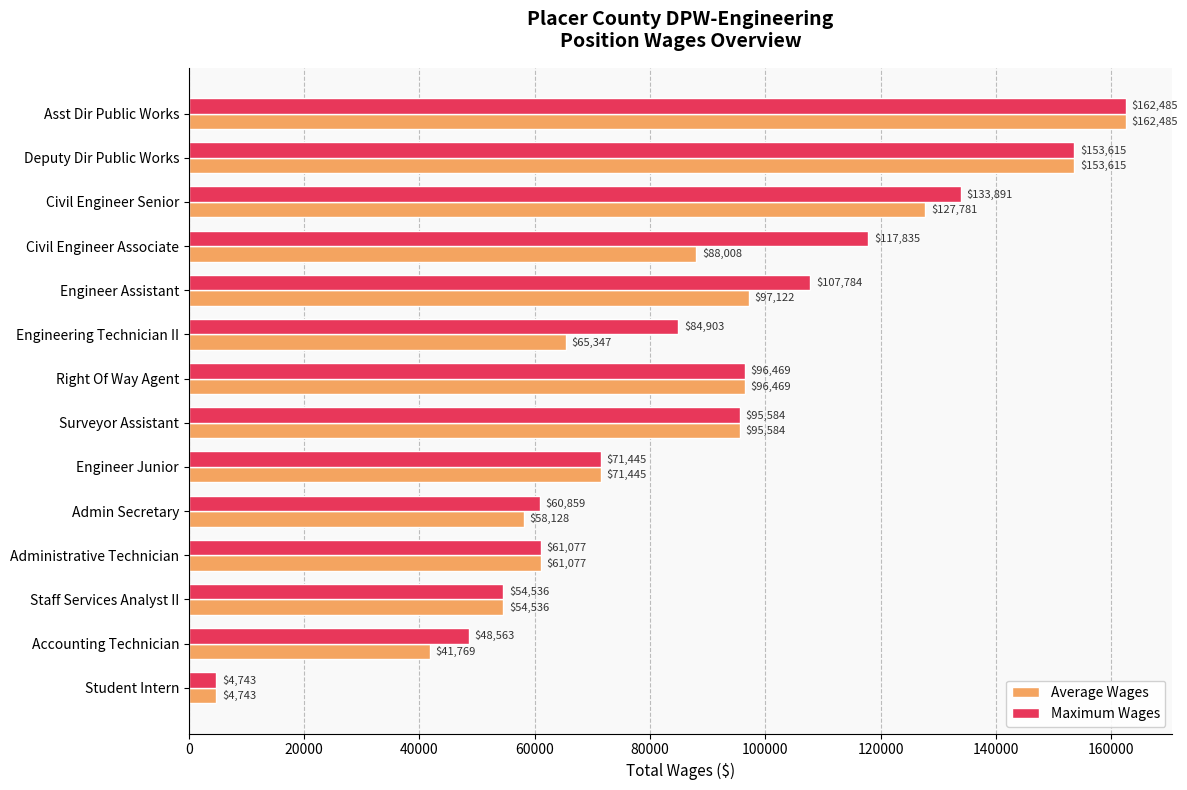

Count the number of categories in the chart.

14